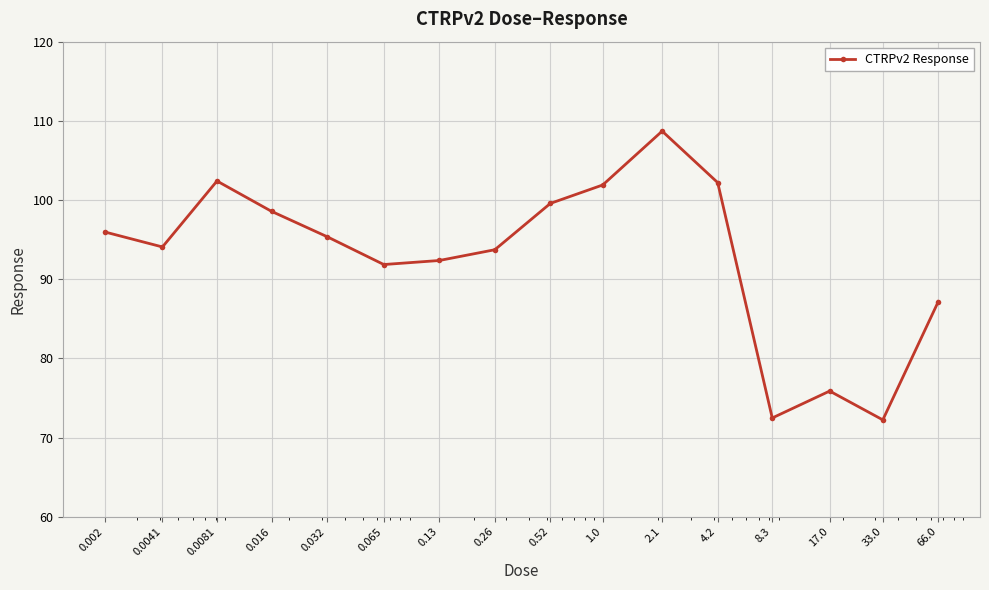

What is the value of the 12th point from the left?

102.2